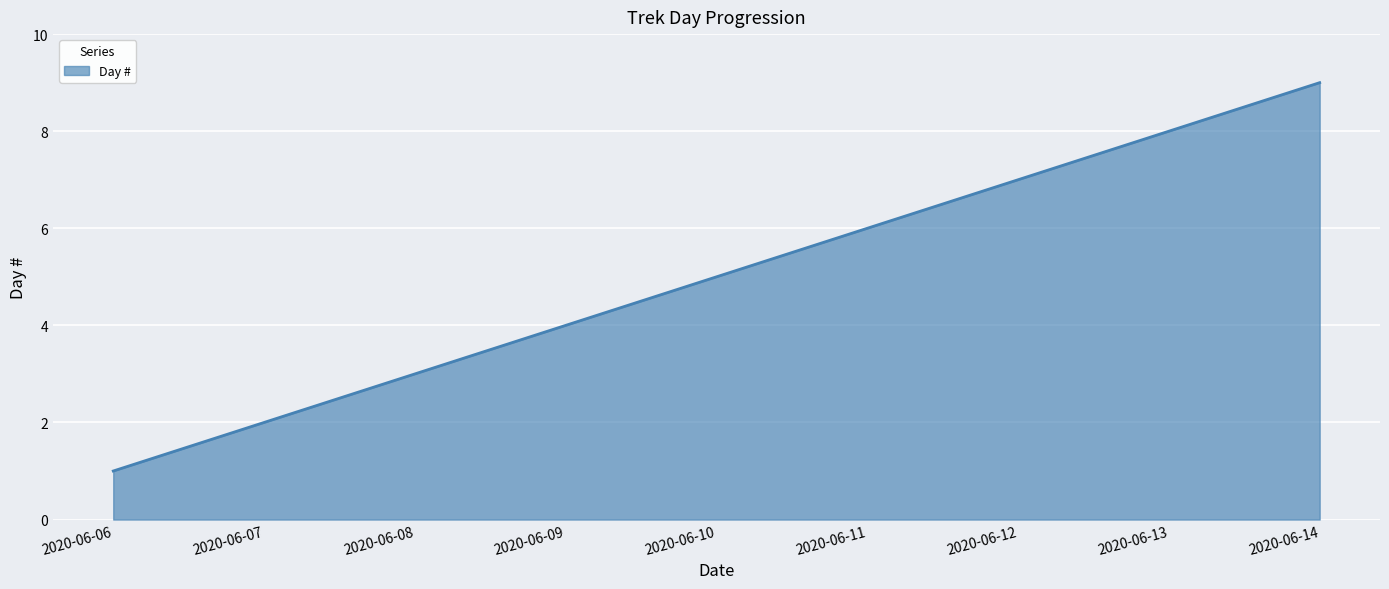

Does the chart display data point markers on the line(s)?

No